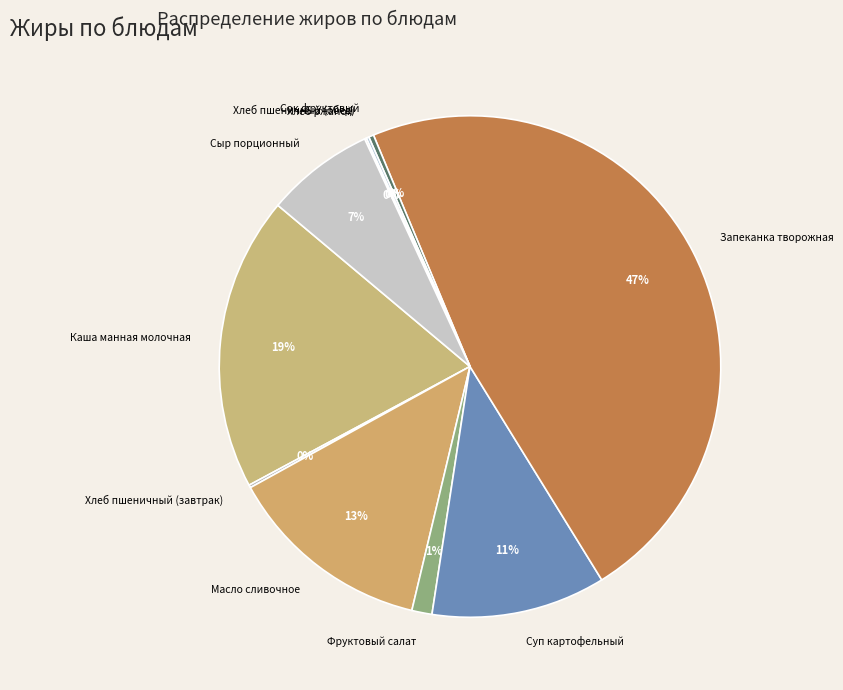

To the nearest percent, what is the combined percentage of Масло сливочное and Запеканка творожная?

61%